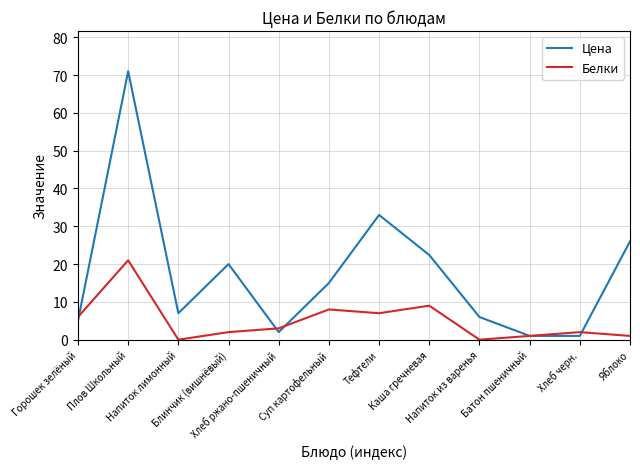

Which series has the largest total across all categories?

Цена